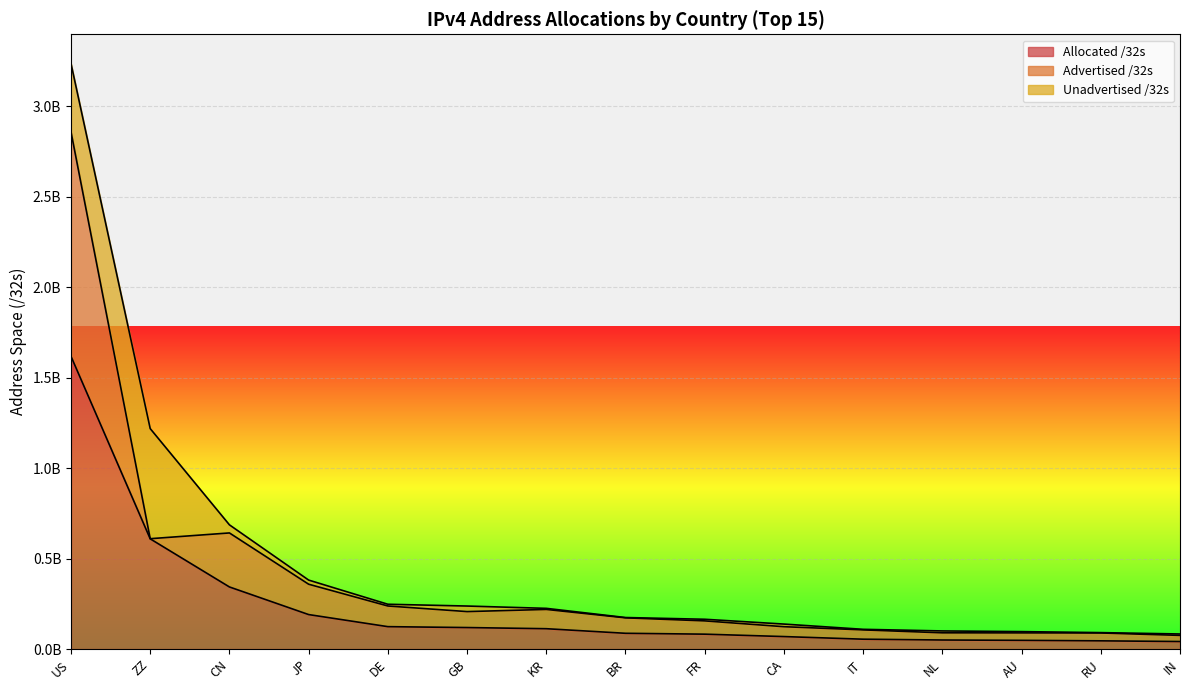

Is it true that Unadvertised /32s equals 2108000 at KR?

False